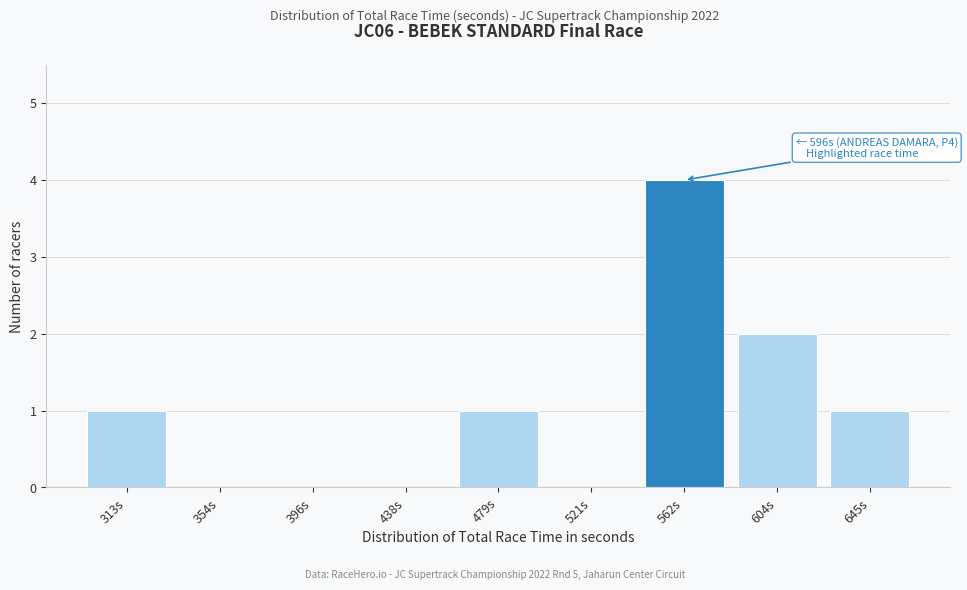

Reading left to right, extract all data points from this chart.

313s=1	354s=0	396s=0	438s=0	479s=1	521s=0	562s=4	604s=2	645s=1